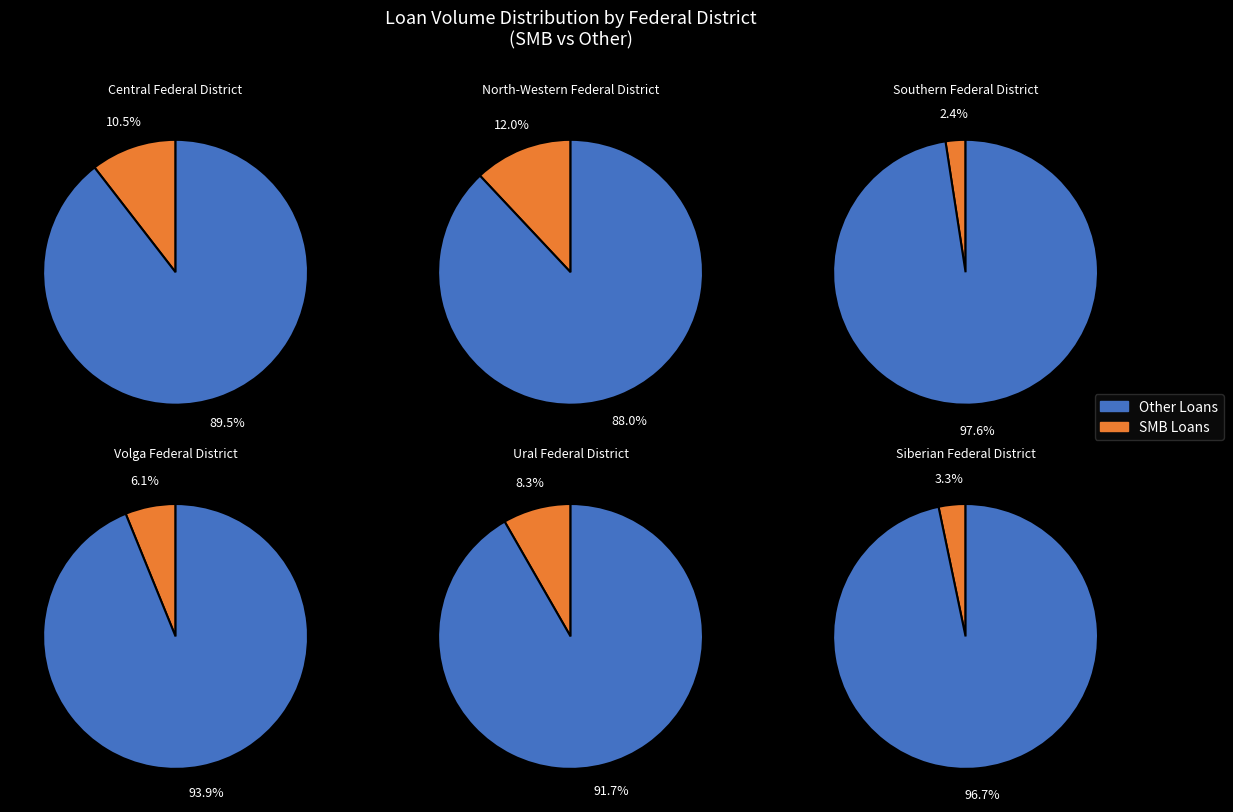

Which slice is the smallest?

Southern Federal District